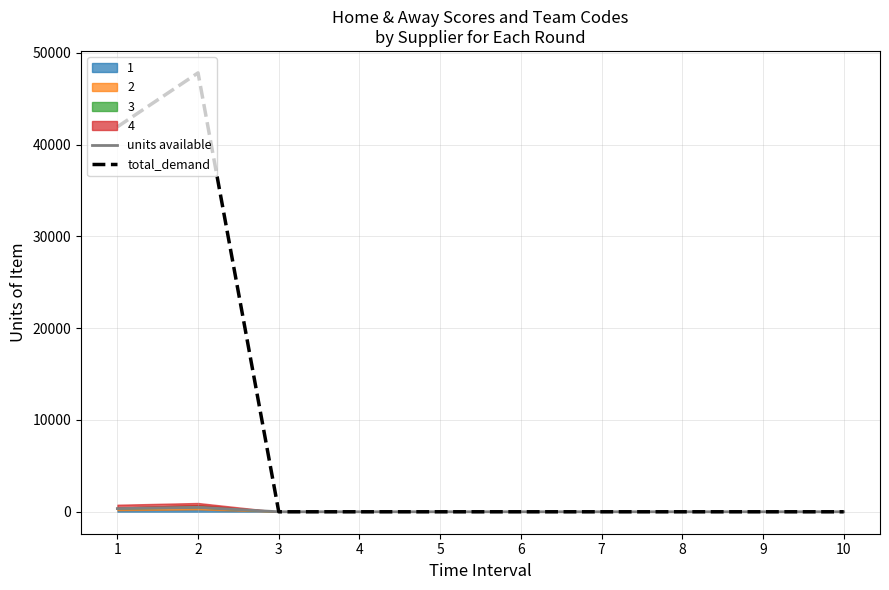

Which series has the largest range (max minus min)?

total_demand